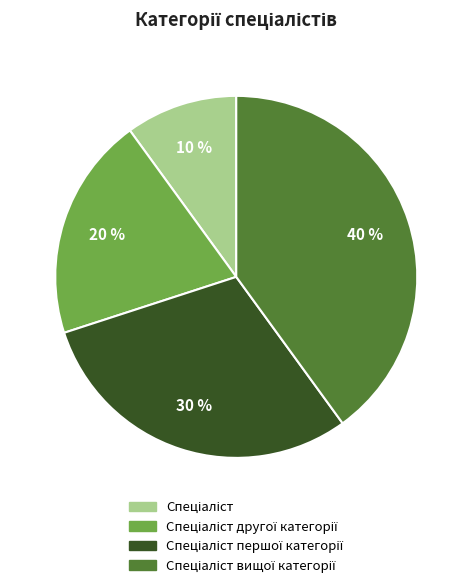

To the nearest percent, what is the difference between the largest and smallest slice percentages?

30%